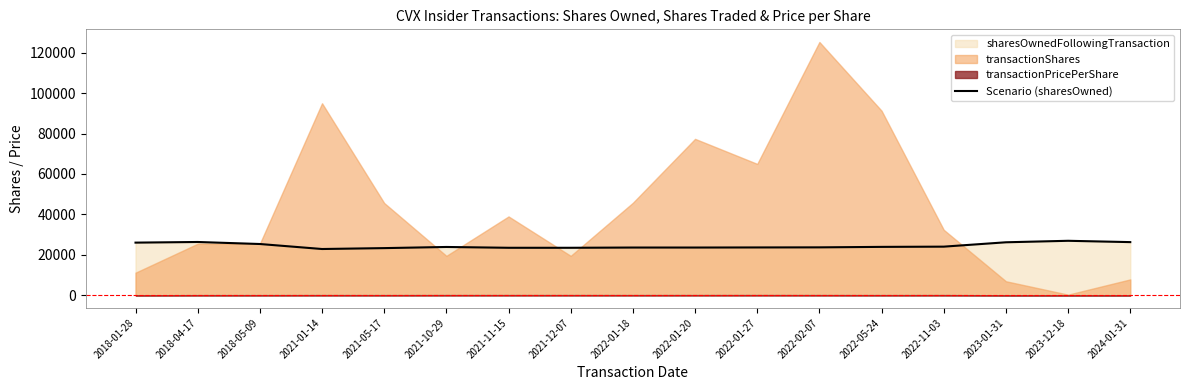

Read the value at 2018-04-17.

26364